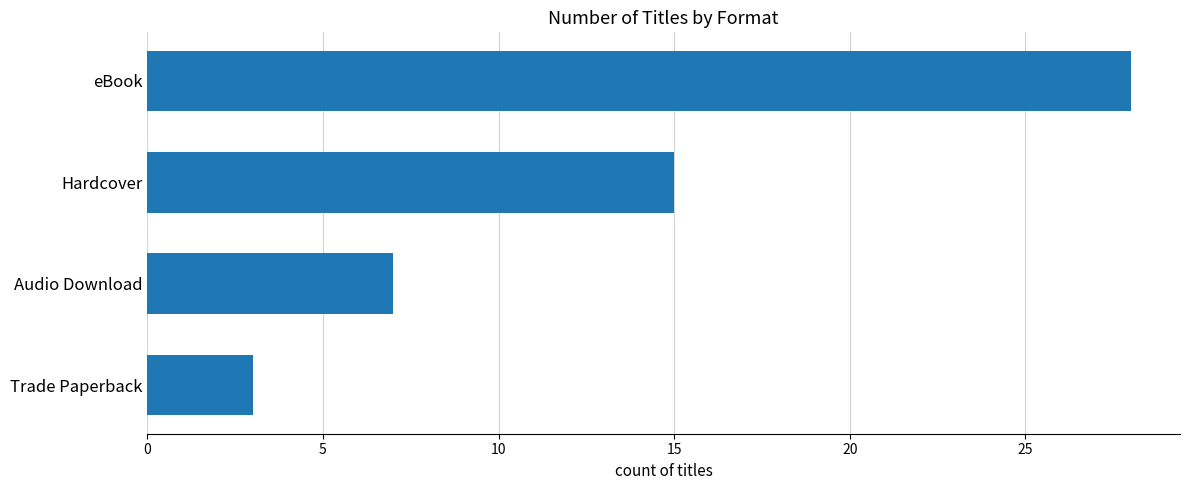

What is the average value?

13